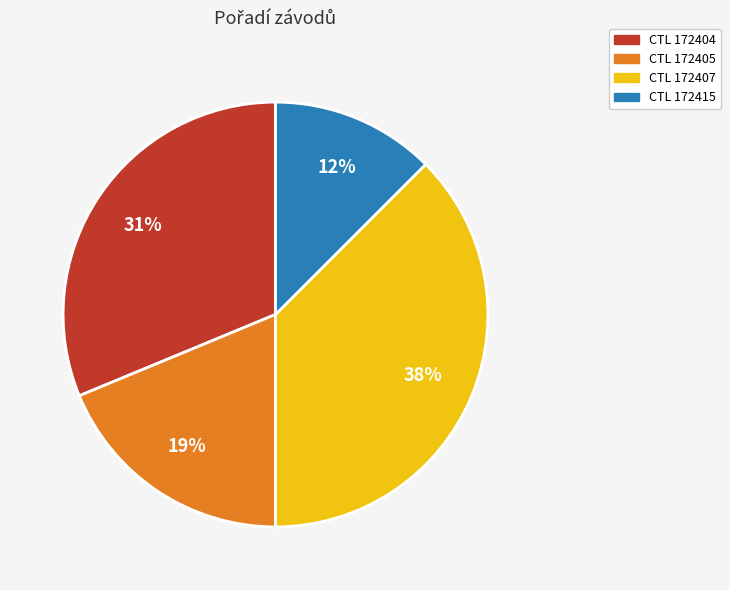

To the nearest percent, what is the average slice percentage?

25%